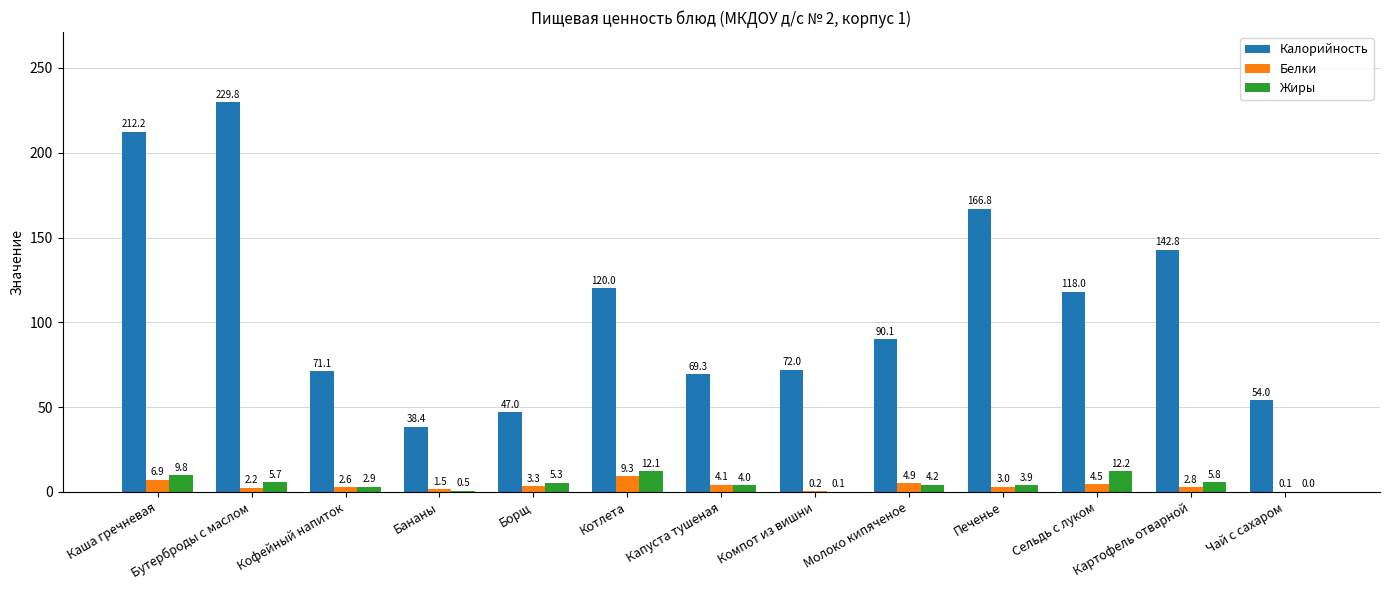

Between Бутерброды с маслом and Капуста тушеная, which series saw the biggest shift?

Калорийность